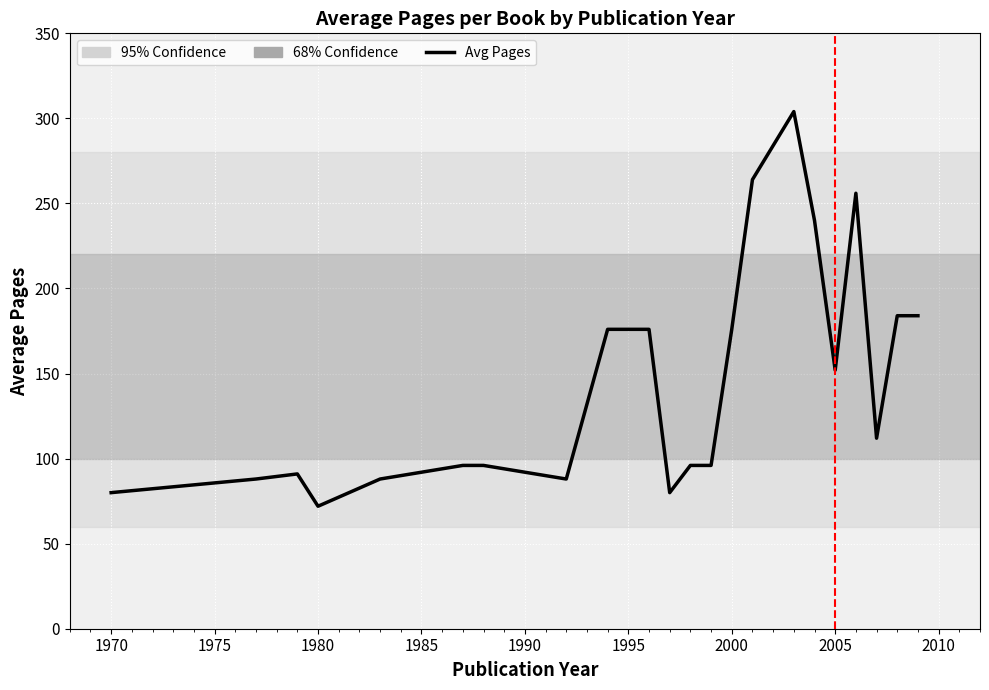

What is the maximum value shown in the chart?

304